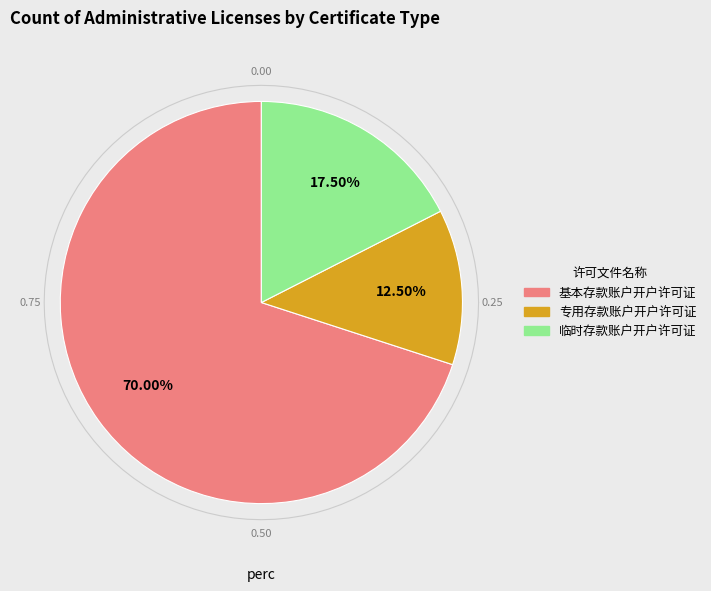

Combined, do 临时存款账户开户许可证 and 基本存款账户开户许可证 account for over 50%?

Yes